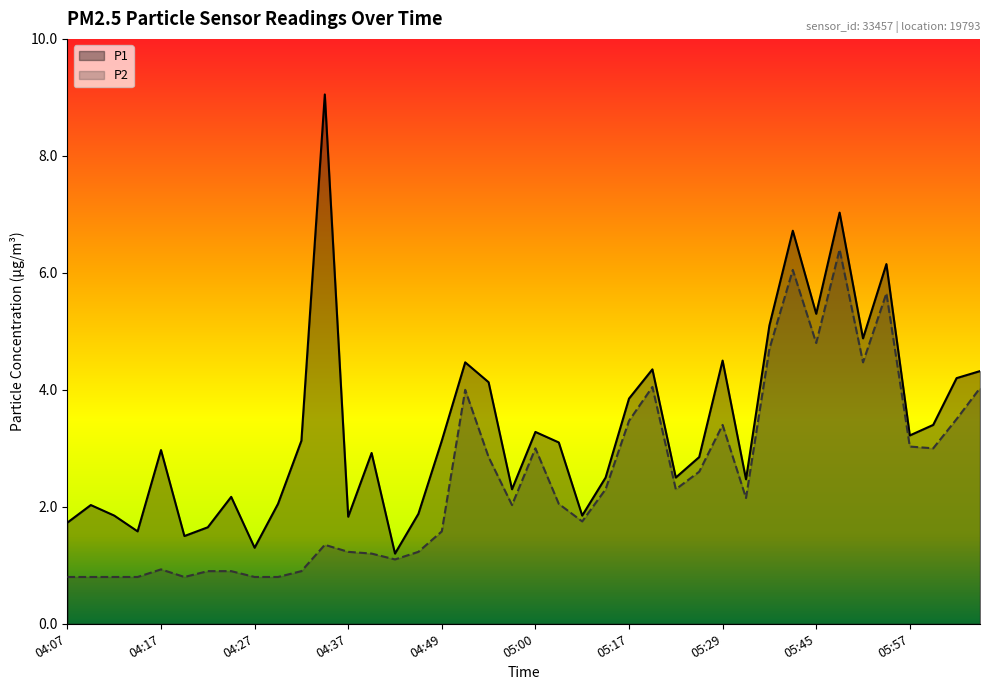

What position from the left is 04:17?

5